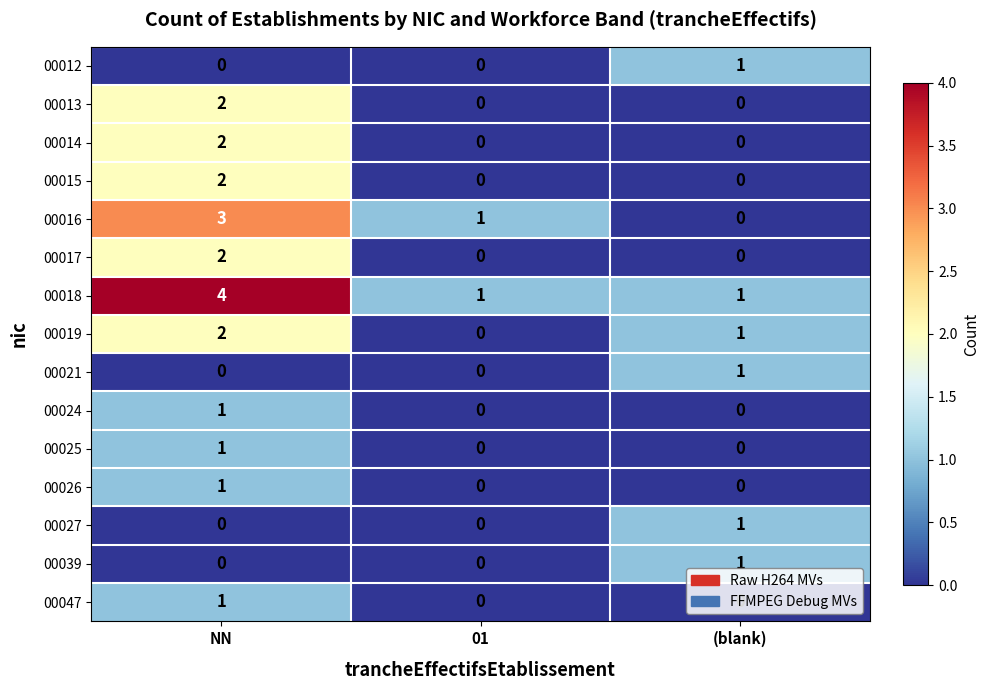

What is the maximum value shown in the chart?

4